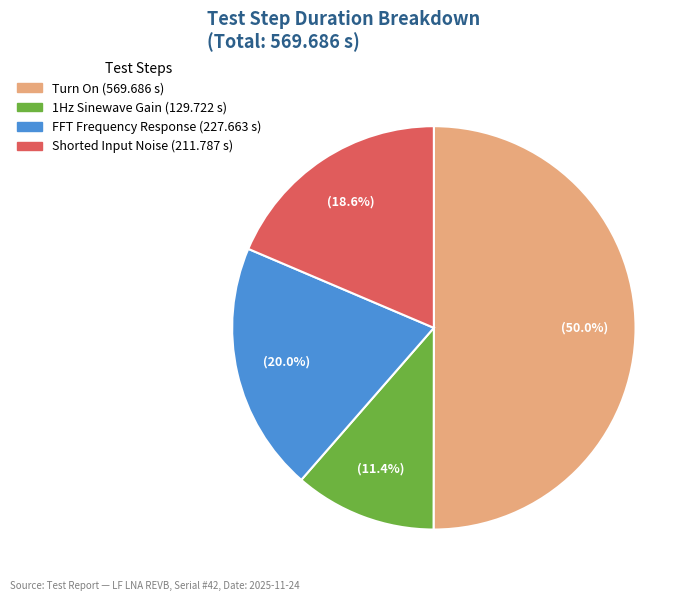

How many slices are in this pie chart?

4